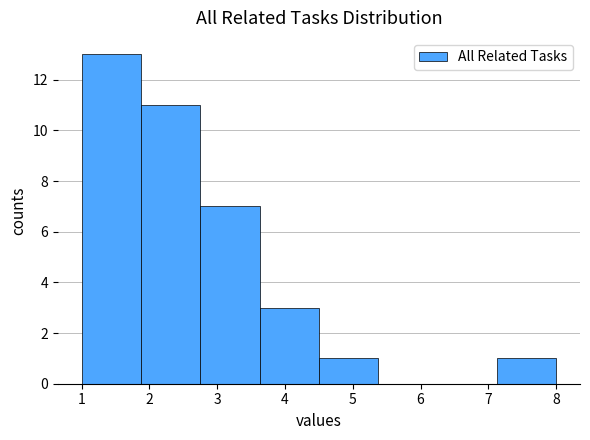

What is the height of the bar covering 4.5 to 5.4 on the x-axis? Neither the bar edges nor the heights are printed on the chart, so give them approximately, as read against the axes.

1